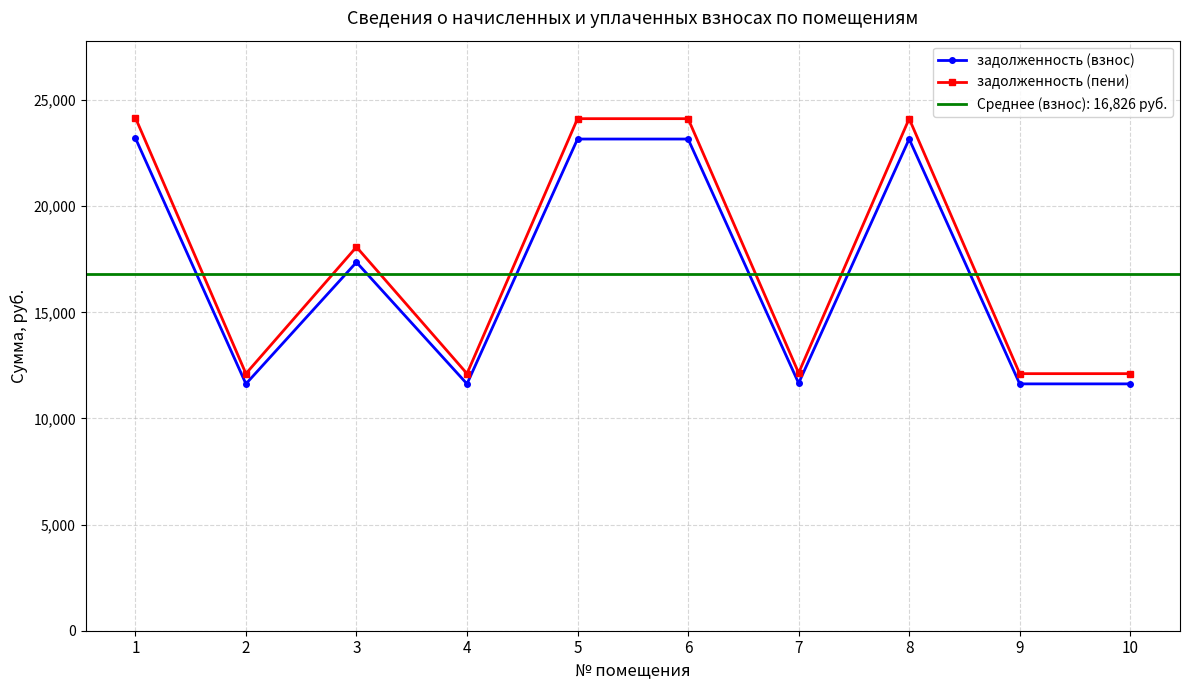

What is the sum of the задолженность (пени) values at 10 and 3?

30192.8